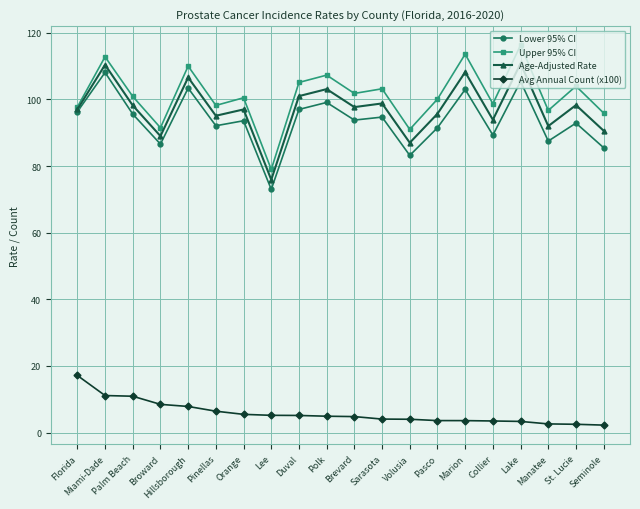

Rank the series at Lake from lowest to highest value.

Avg Annual Count (x100), Lower 95% CI, Age-Adjusted Rate, Upper 95% CI